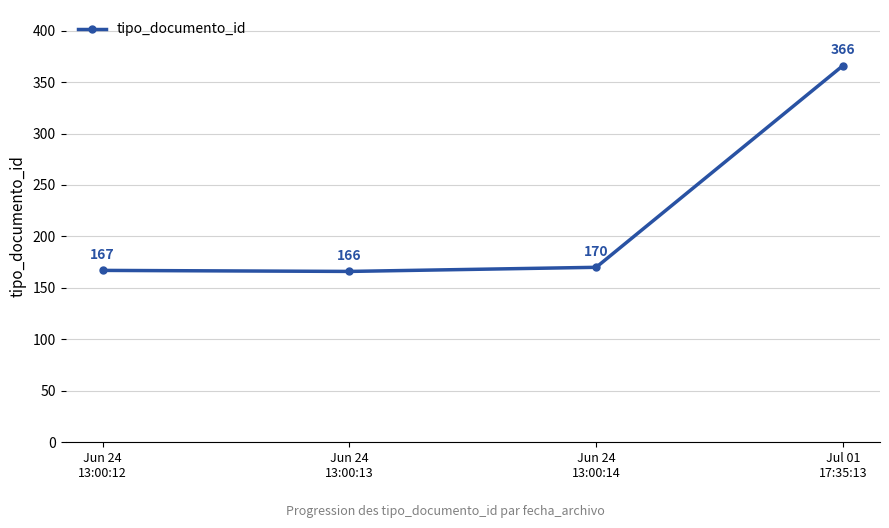

The chart shows a value of 366 at Jul 01
17:35:13. True or false?

True